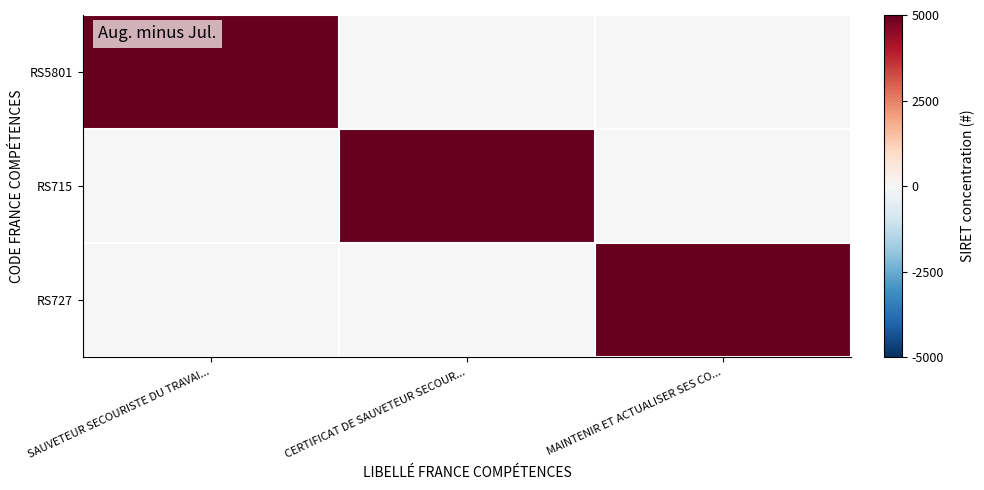

Which has a higher value, MAINTENIR ET ACTUALISER SES CO... or SAUVETEUR SECOURISTE DU TRAVAI...?

SAUVETEUR SECOURISTE DU TRAVAI...